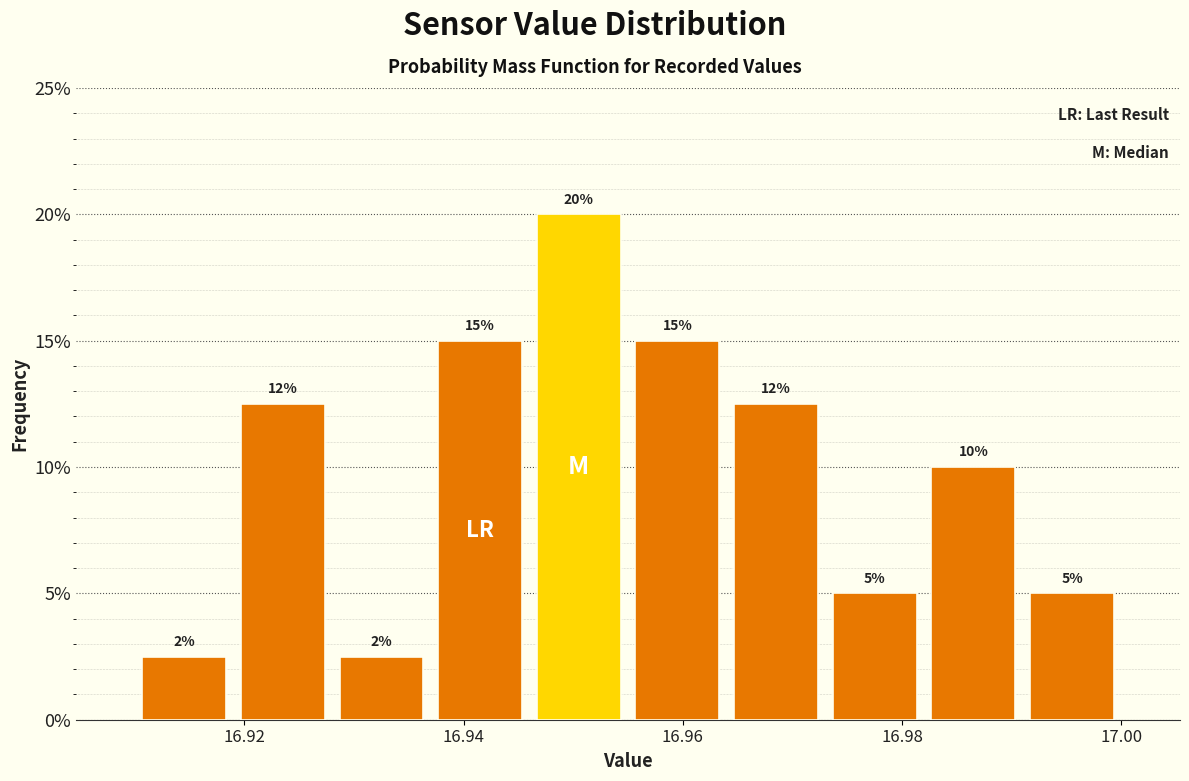

Which range on the x-axis has the tallest bar?

16.946 to 16.955